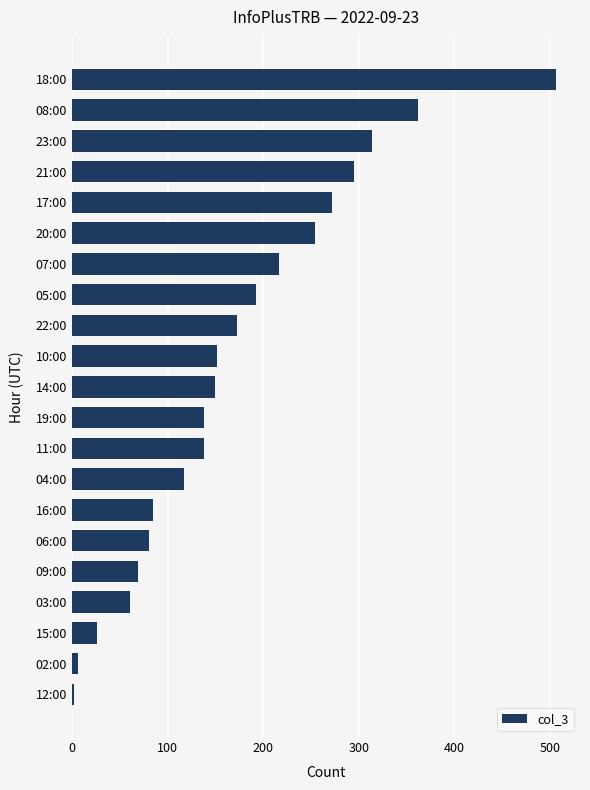

True or false: the data shows 150 at 14:00.

True